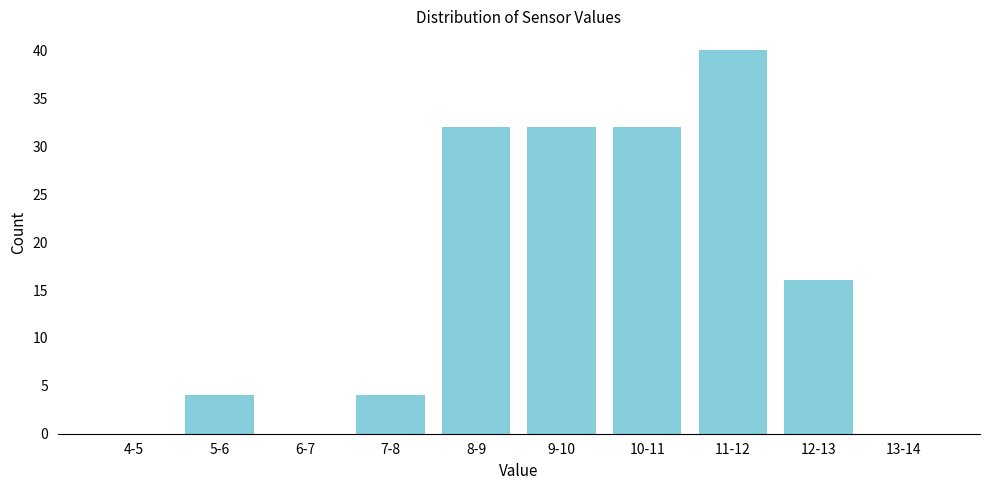

Reading right to left, transcribe all the data shown in this chart.

13-14=0	12-13=16	11-12=40	10-11=32	9-10=32	8-9=32	7-8=4	6-7=0	5-6=4	4-5=0